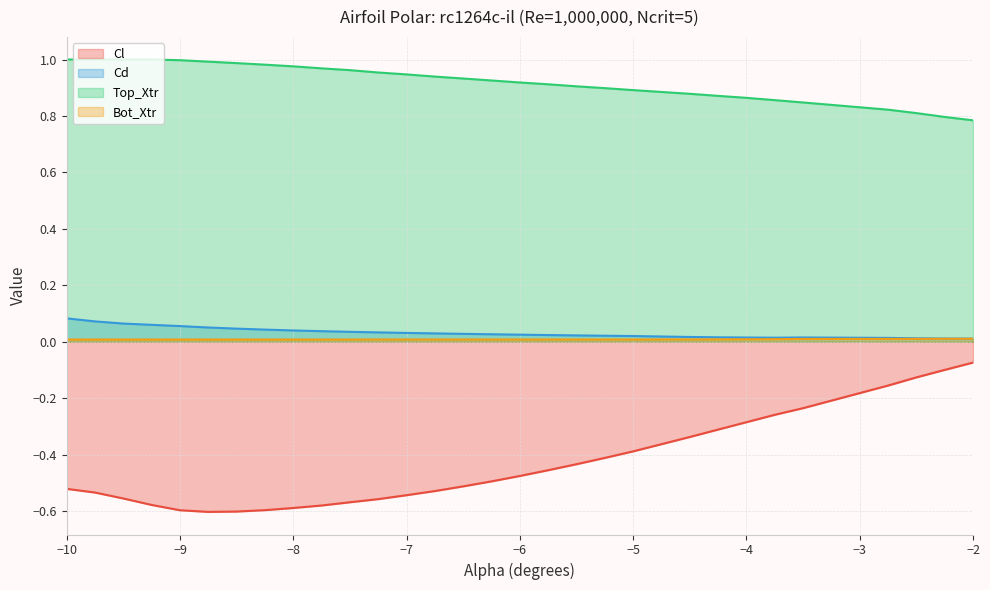

True or false: Top_Xtr has a value of 1.2 at −4.

False